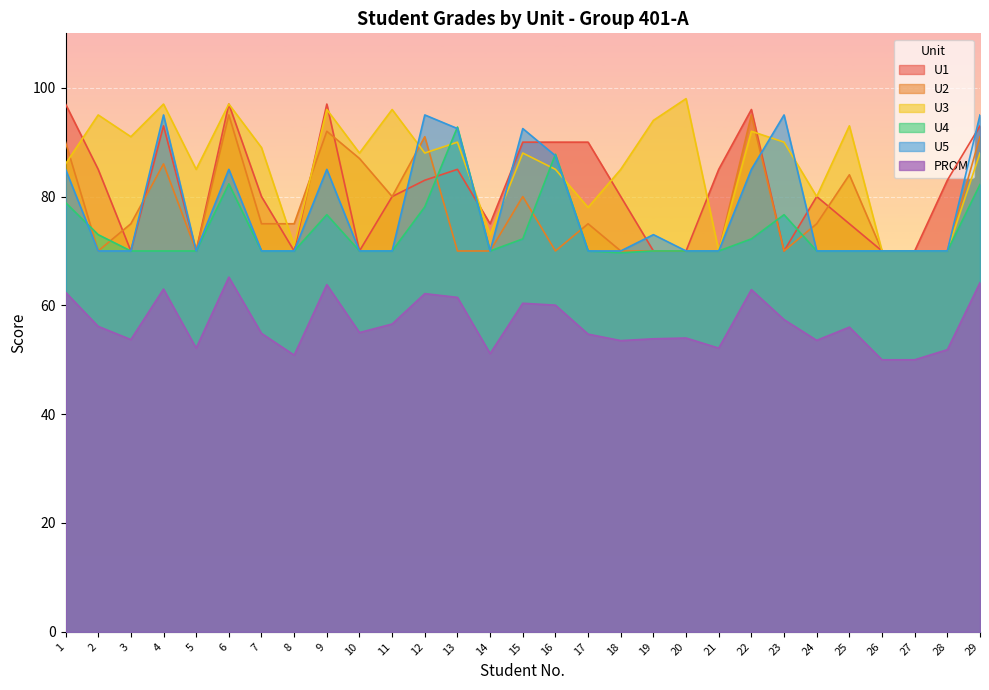

What is the greatest value displayed?

98.0